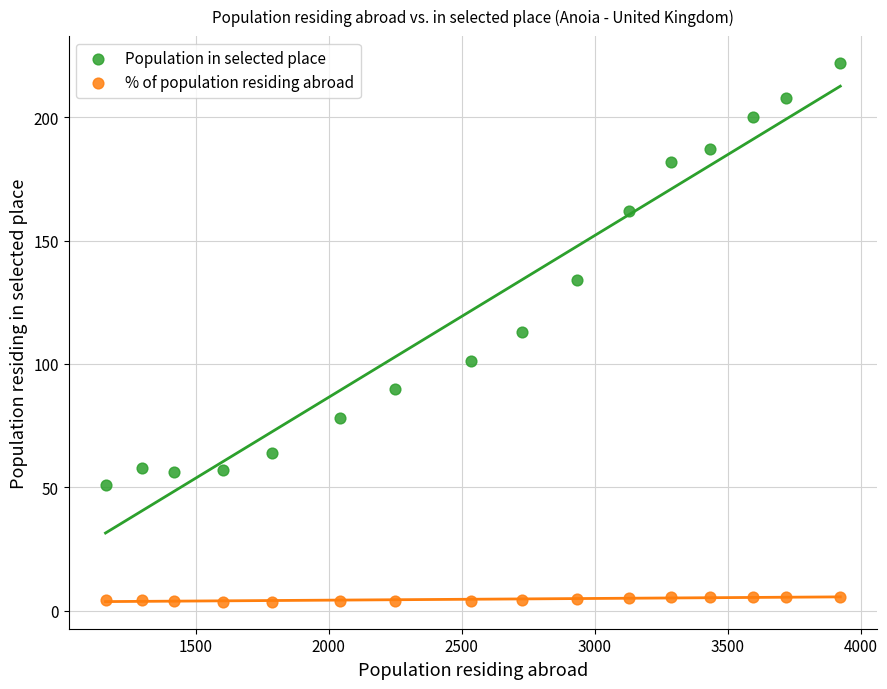

Across all data points, what is the range of X values (max minus min)?

2762.0